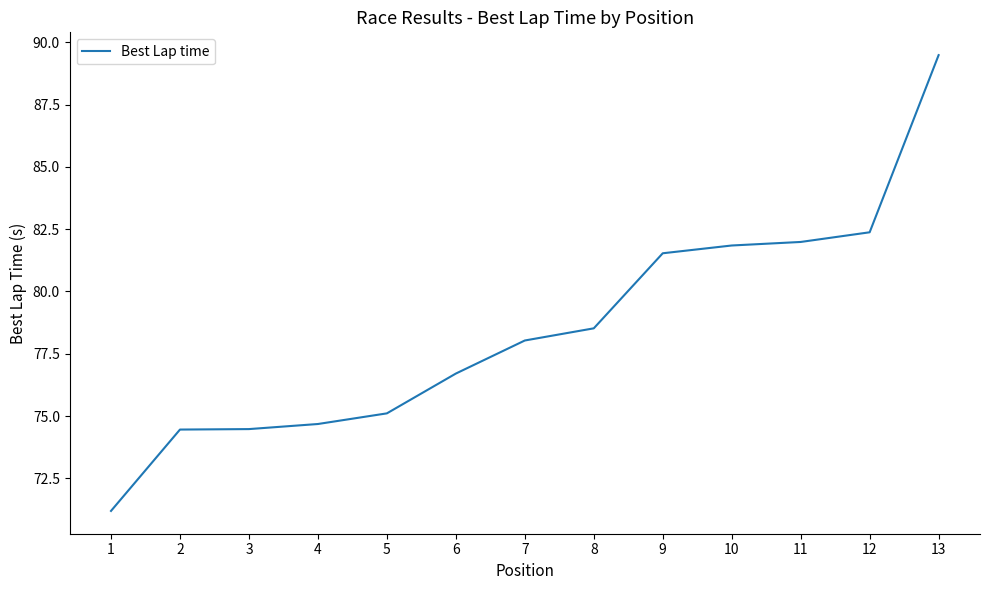

What is the smallest value displayed?

71.2